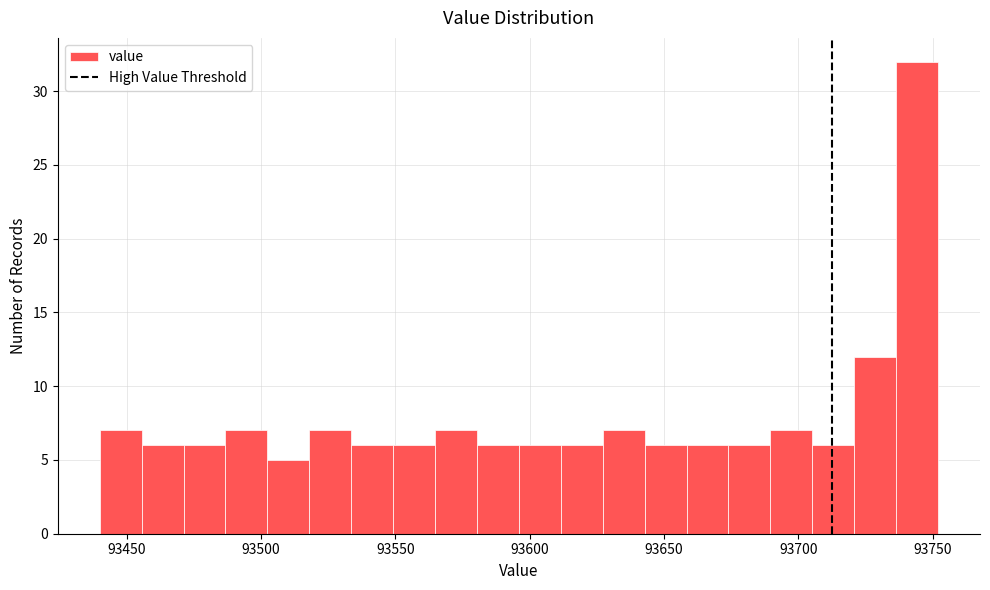

Around what value on the x-axis is the tallest bar? Give the approximate position of its centre, as read against the axis.

93745